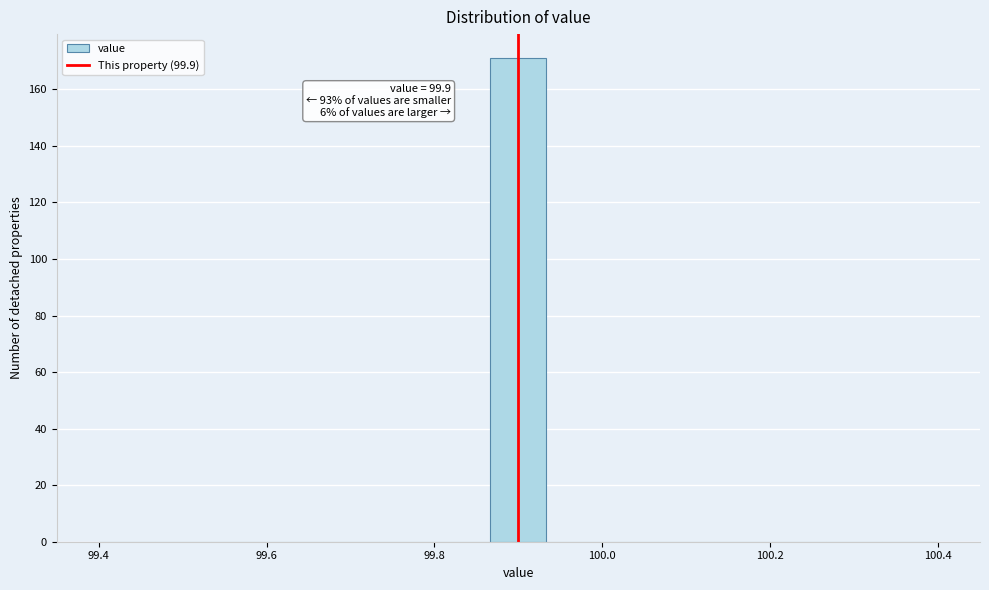

Read against the x-axis, roughly where is the centre of the tallest bar?

99.90